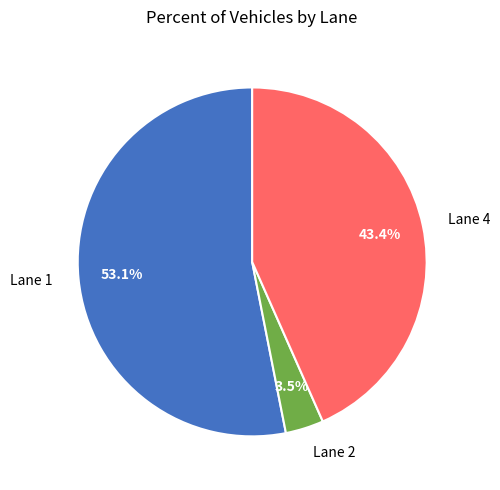

To the nearest percent, what portion does Lane 1 represent?

53%